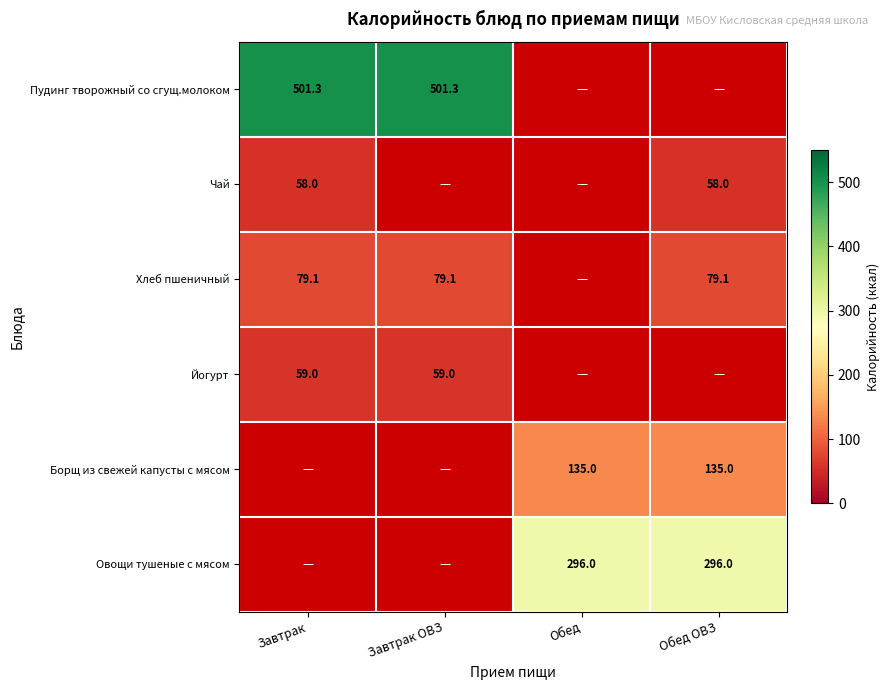

The value of Йогурт at Завтрак is 59.0. True or false?

True